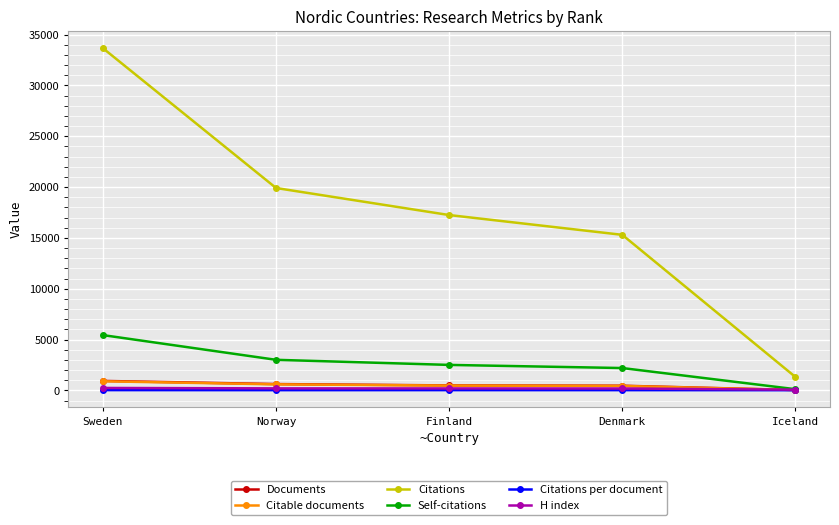

What is the spread (max minus min) of values at Denmark?

15272.3